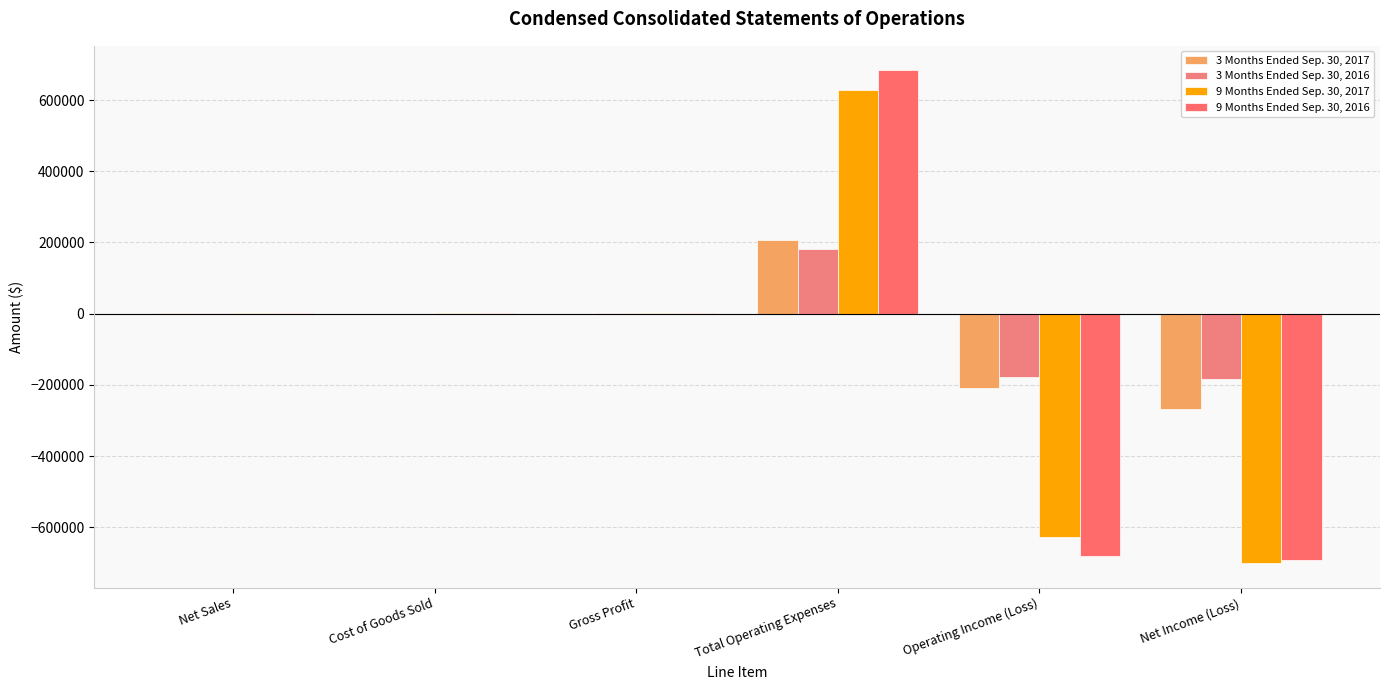

Is it true that 3 Months Ended Sep. 30, 2016 equals 509 at Net Sales?

False